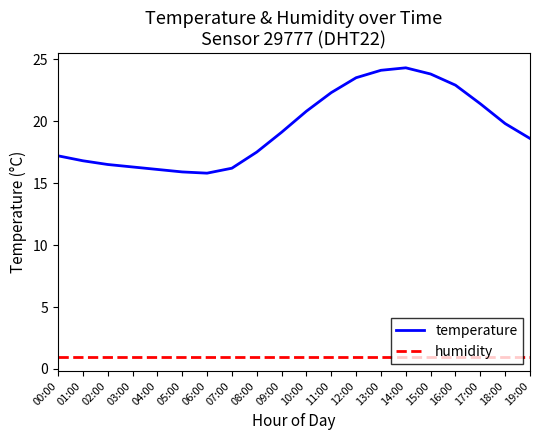

How many lines are shown in the chart?

2